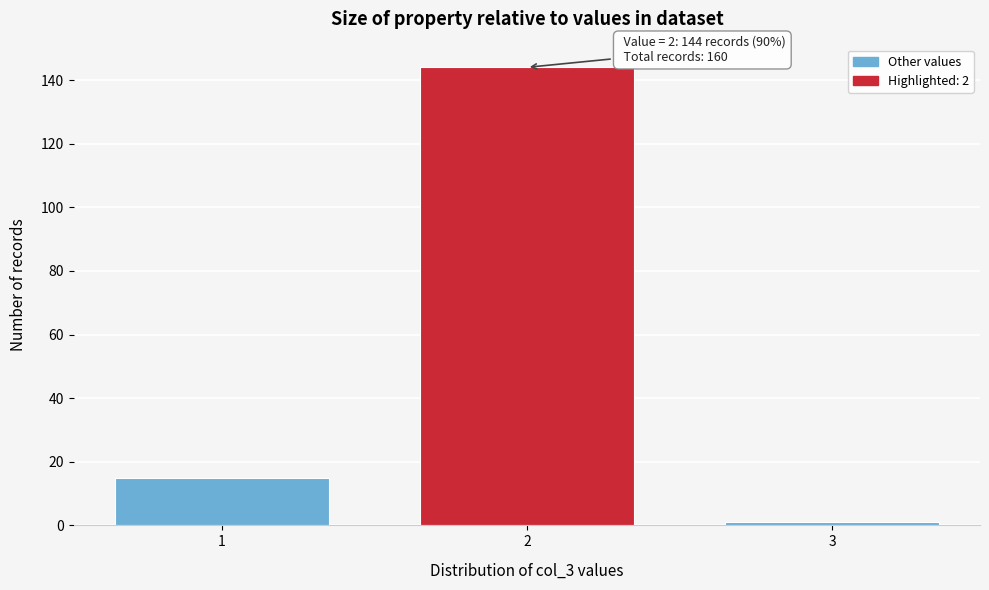

Reading left to right, transcribe all the data shown in this chart.

1=15	2=144	3=1